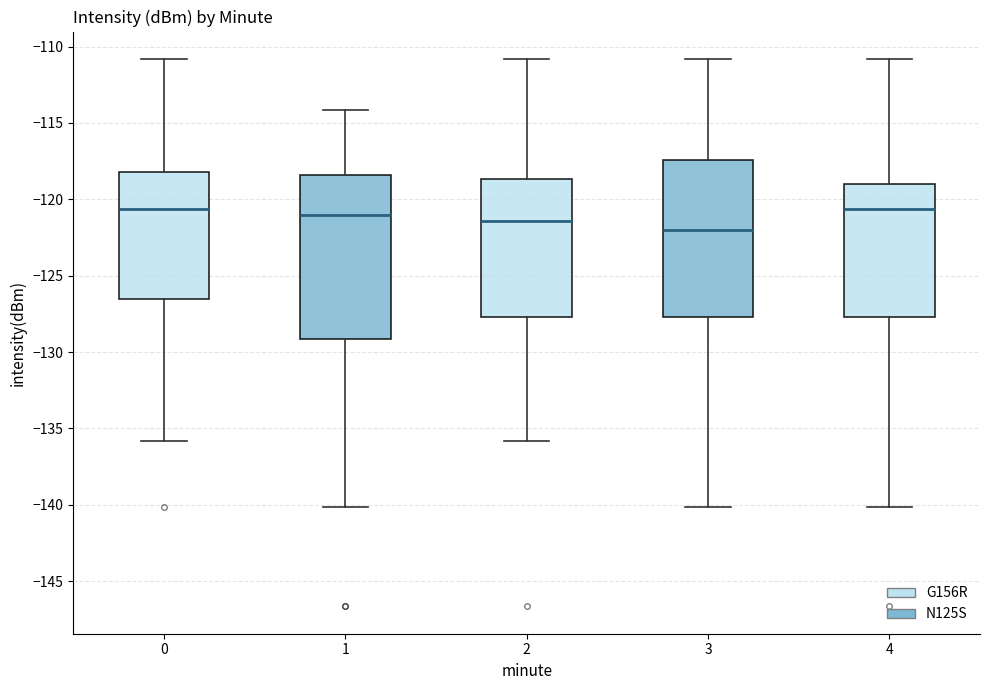

Reading left to right, transcribe this box plot: for each box, give where its median line is, the range the box spans, and where its two whiskers end, as read against the y-axis. The values are not printed on the chart, so give them approximately, as read against the axis.

0: median -120.5, box -126.5 to -118.0, whiskers -136.0 to -111.0
1: median -121.0, box -129.0 to -118.5, whiskers -140.0 to -114.0
2: median -121.5, box -127.5 to -118.5, whiskers -136.0 to -111.0
3: median -122.0, box -127.5 to -117.5, whiskers -140.0 to -111.0
4: median -120.5, box -127.5 to -119.0, whiskers -140.0 to -111.0